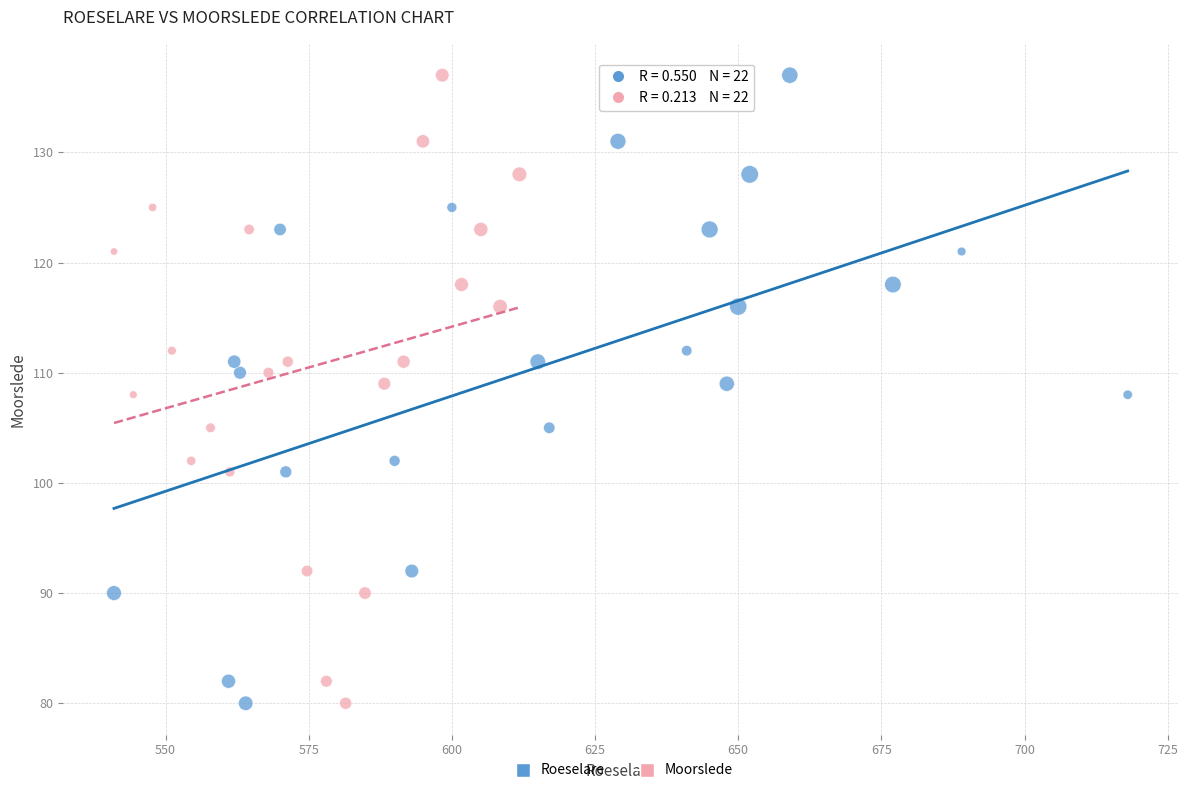

What are all the series names shown in the legend?

Roeselare, Moorslede